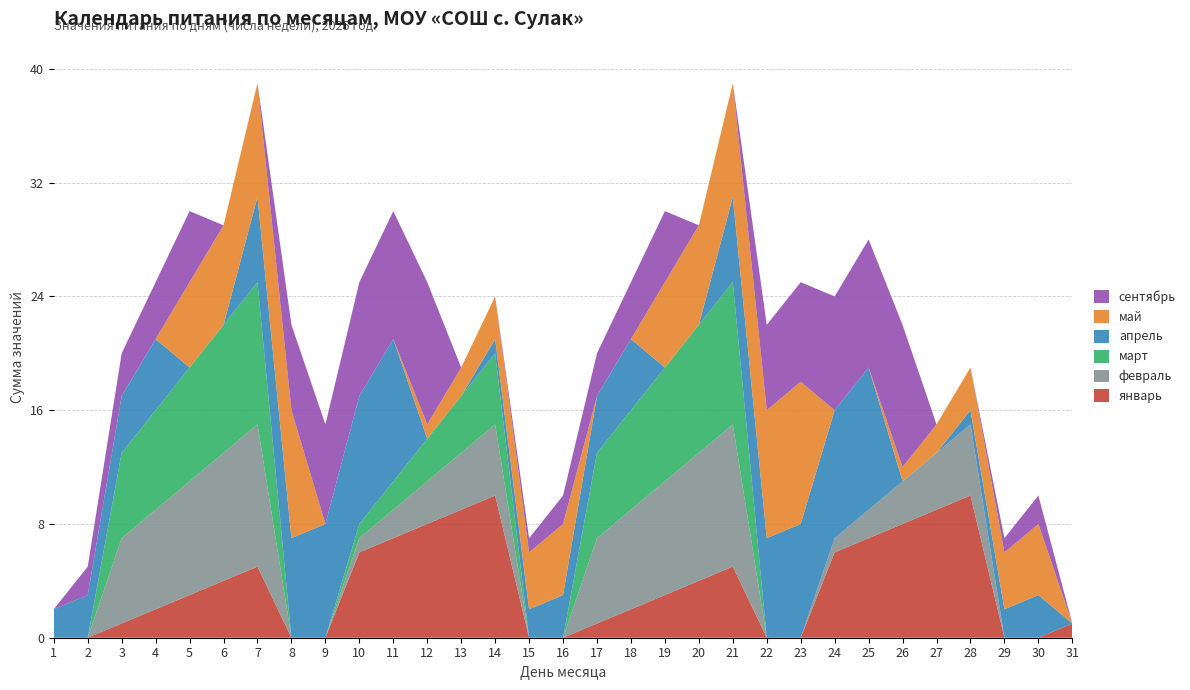

Reading left to right, what are all the values shown in this chart?

январь: 1=0	2=0	3=1	4=2	5=3	6=4	7=5	8=0	9=0	10=6	11=7	12=8	13=9	14=10	15=0	16=0	17=1	18=2	19=3	20=4	21=5	22=0	23=0	24=6	25=7	26=8	27=9	28=10	29=0	30=0	31=1
февраль: 1=0	2=0	3=6	4=7	5=8	6=9	7=10	8=0	9=0	10=1	11=2	12=3	13=4	14=5	15=0	16=0	17=6	18=7	19=8	20=9	21=10	22=0	23=0	24=1	25=2	26=3	27=4	28=5	29=0	30=0	31=0
март: 1=0	2=0	3=6	4=7	5=8	6=9	7=10	8=0	9=0	10=1	11=2	12=3	13=4	14=5	15=0	16=0	17=6	18=7	19=8	20=9	21=10	22=0	23=0	24=0	25=0	26=0	27=0	28=0	29=0	30=0	31=0
апрель: 1=2	2=3	3=4	4=5	5=0	6=0	7=6	8=7	9=8	10=9	11=10	12=0	13=0	14=1	15=2	16=3	17=4	18=5	19=0	20=0	21=6	22=7	23=8	24=9	25=10	26=0	27=0	28=1	29=2	30=3	31=0
май: 1=0	2=0	3=0	4=0	5=6	6=7	7=8	8=9	9=0	10=0	11=0	12=1	13=2	14=3	15=4	16=5	17=0	18=0	19=6	20=7	21=8	22=9	23=10	24=0	25=0	26=1	27=2	28=3	29=4	30=5	31=0
сентябрь: 1=0	2=2	3=3	4=4	5=5	6=0	7=0	8=6	9=7	10=8	11=9	12=10	13=0	14=0	15=1	16=2	17=3	18=4	19=5	20=0	21=0	22=6	23=7	24=8	25=9	26=10	27=0	28=0	29=1	30=2	31=0